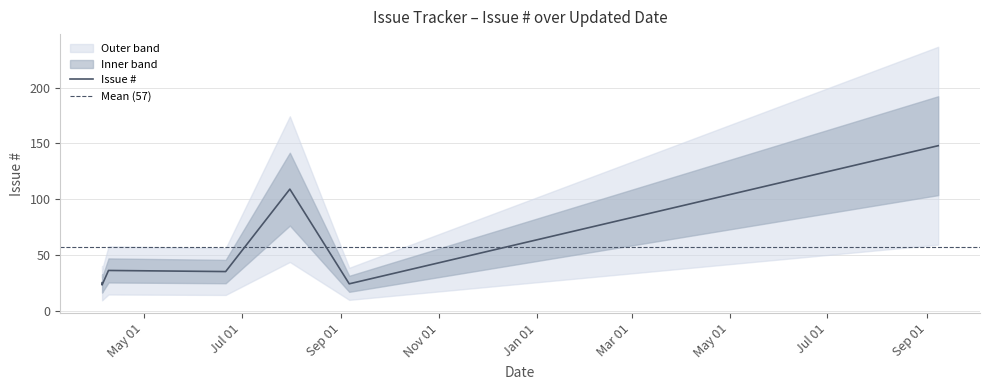

Which label corresponds to the smallest value in the chart?

2010-04-05